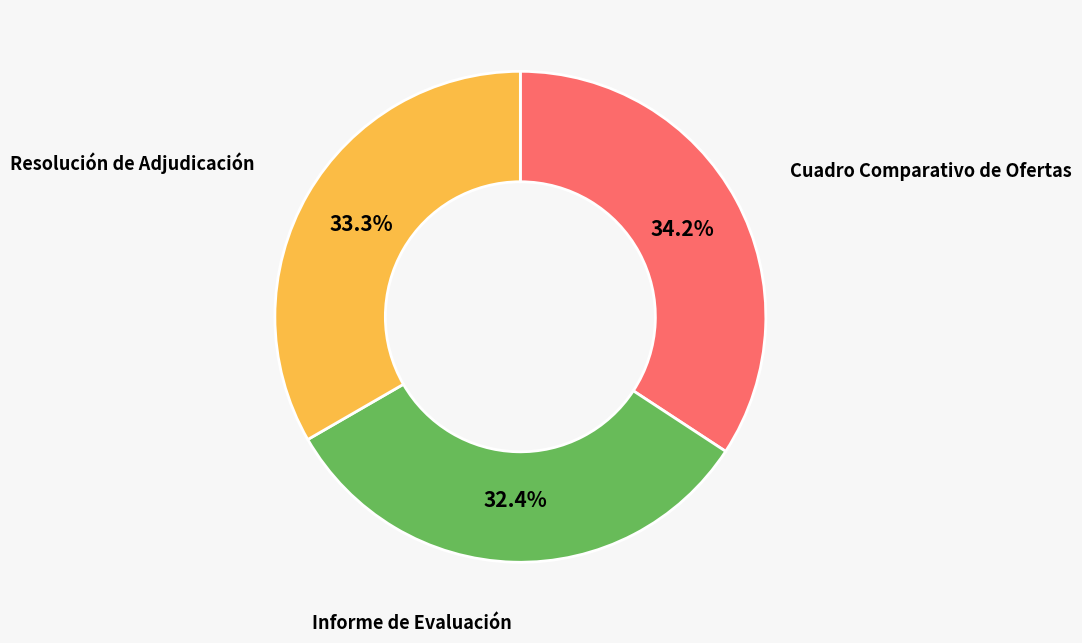

Is there any slice that represents more than half of the pie?

No